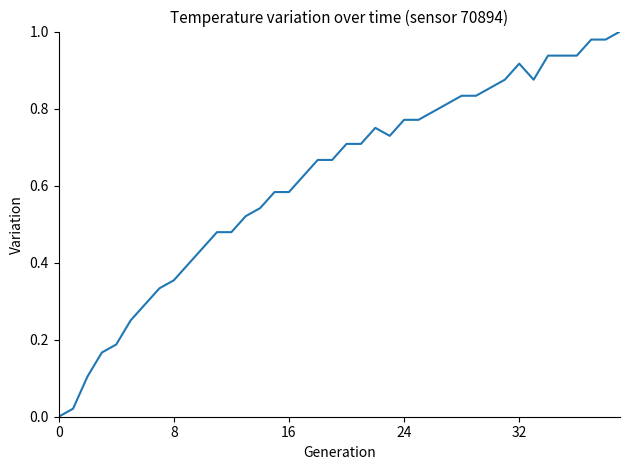

What is the label of the 8th point from the right?

32